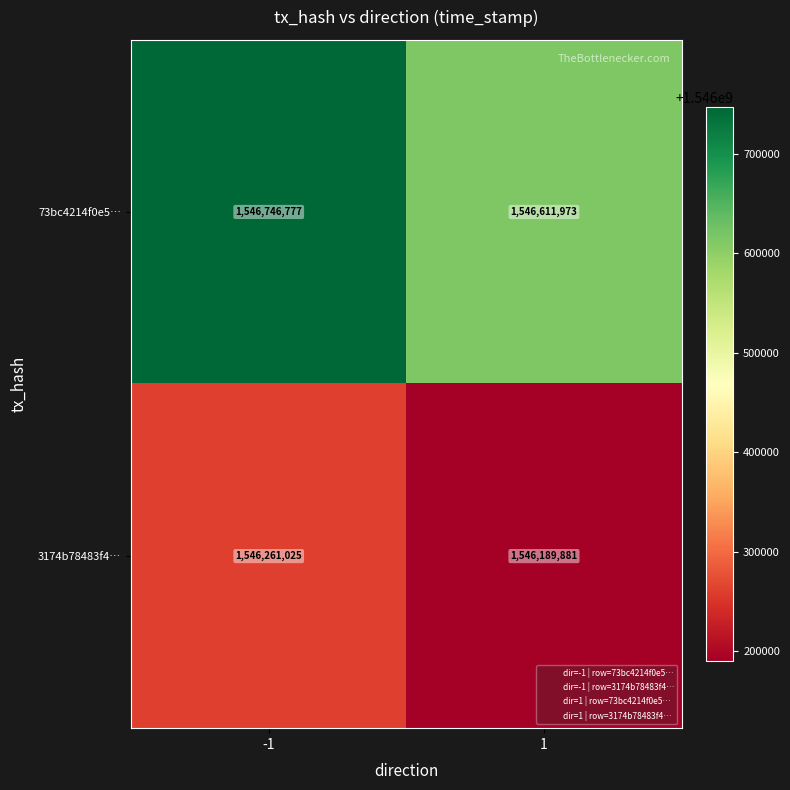

What is the sum of all 73bc4214f0e5… values?

3093358750